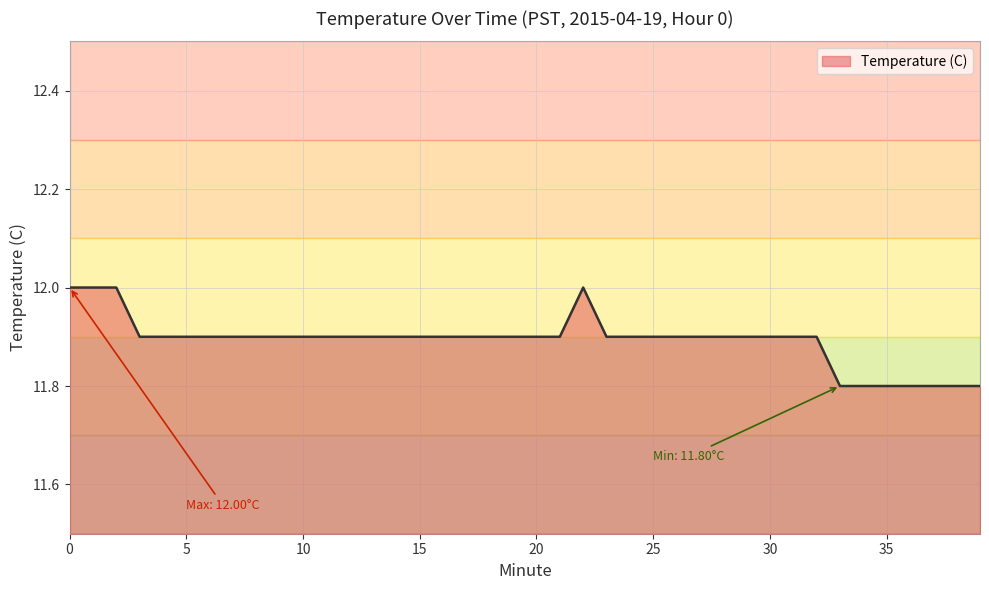

What is the minimum value shown in the chart?

11.8